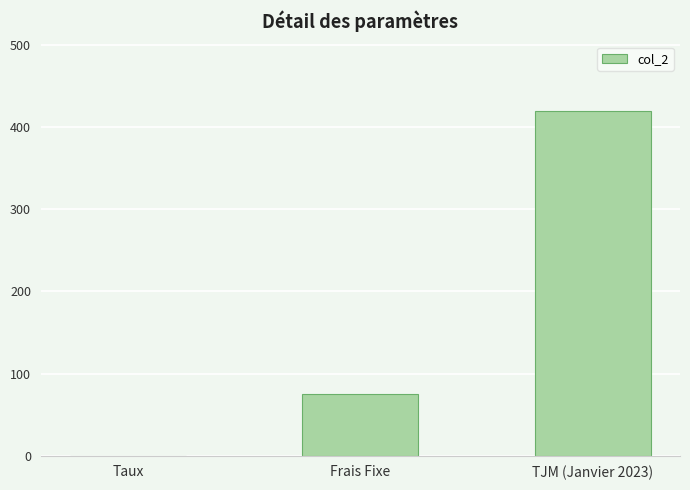

What is the sum of all values?

495.1